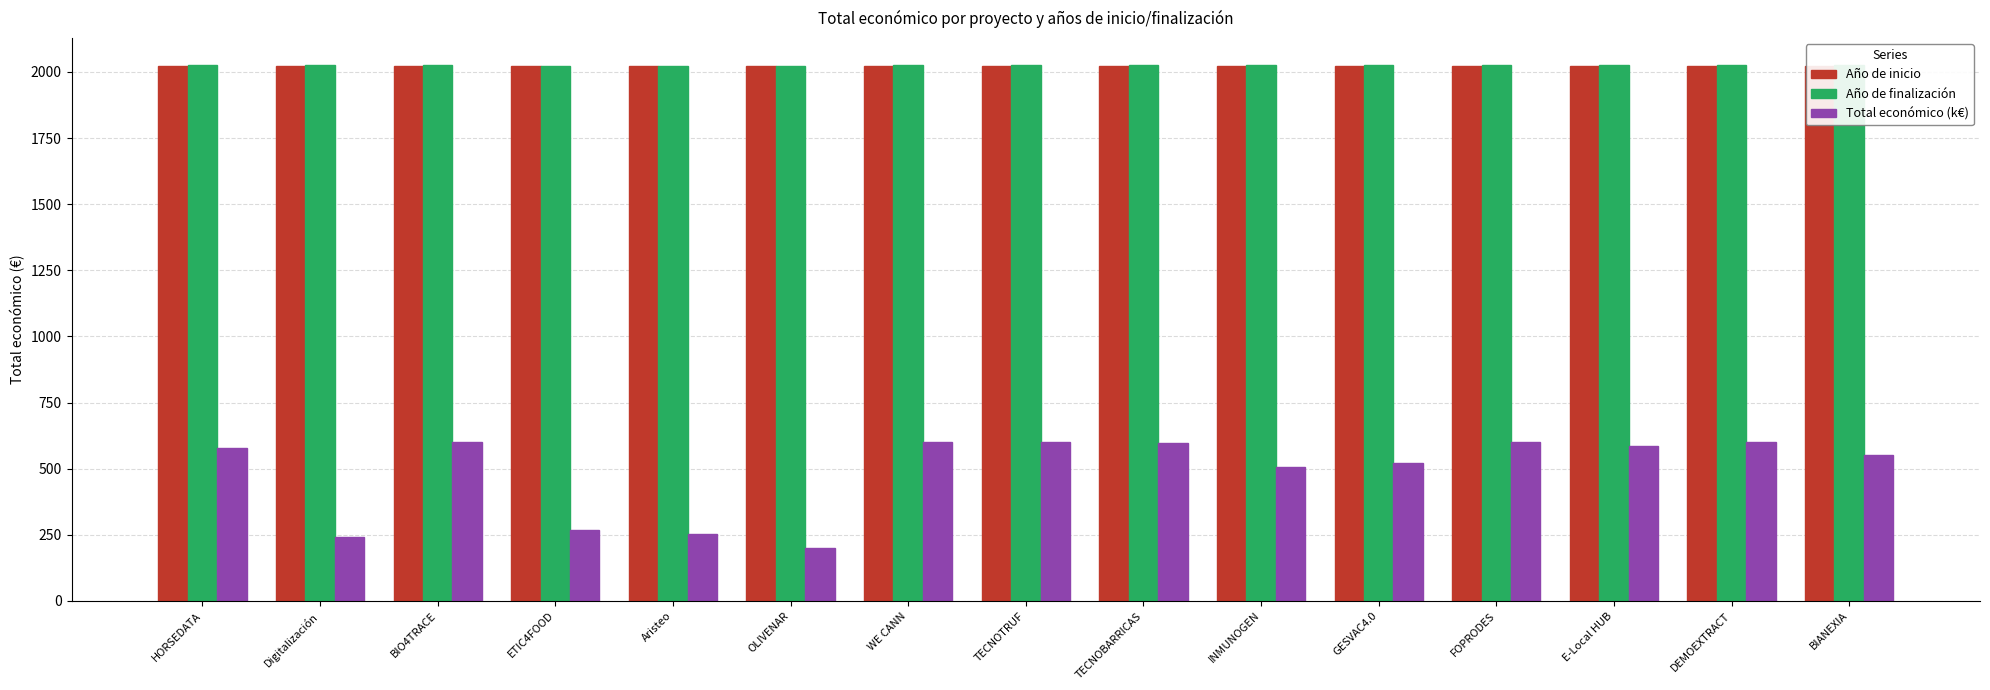

The value of Año de inicio at WE CANN is 3334.7. True or false?

False